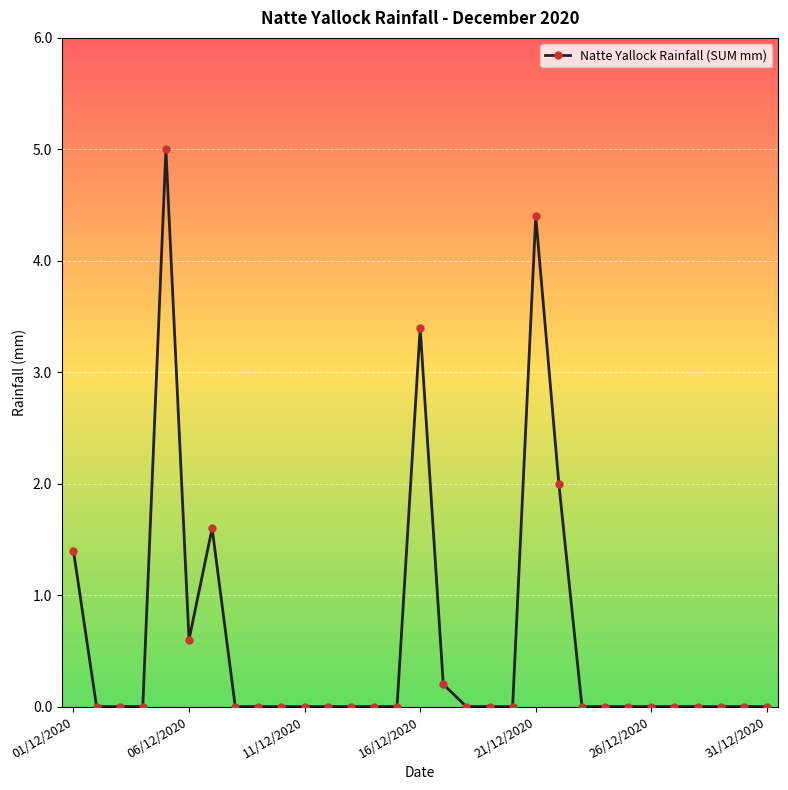

What is the sum of all values?

18.6